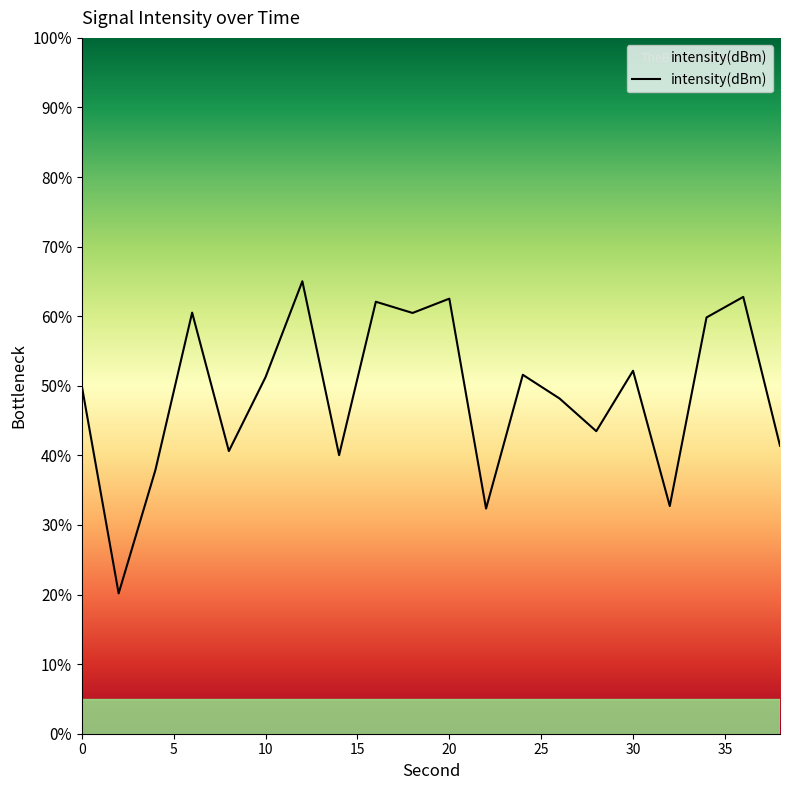

What is the smallest value displayed?

20.2